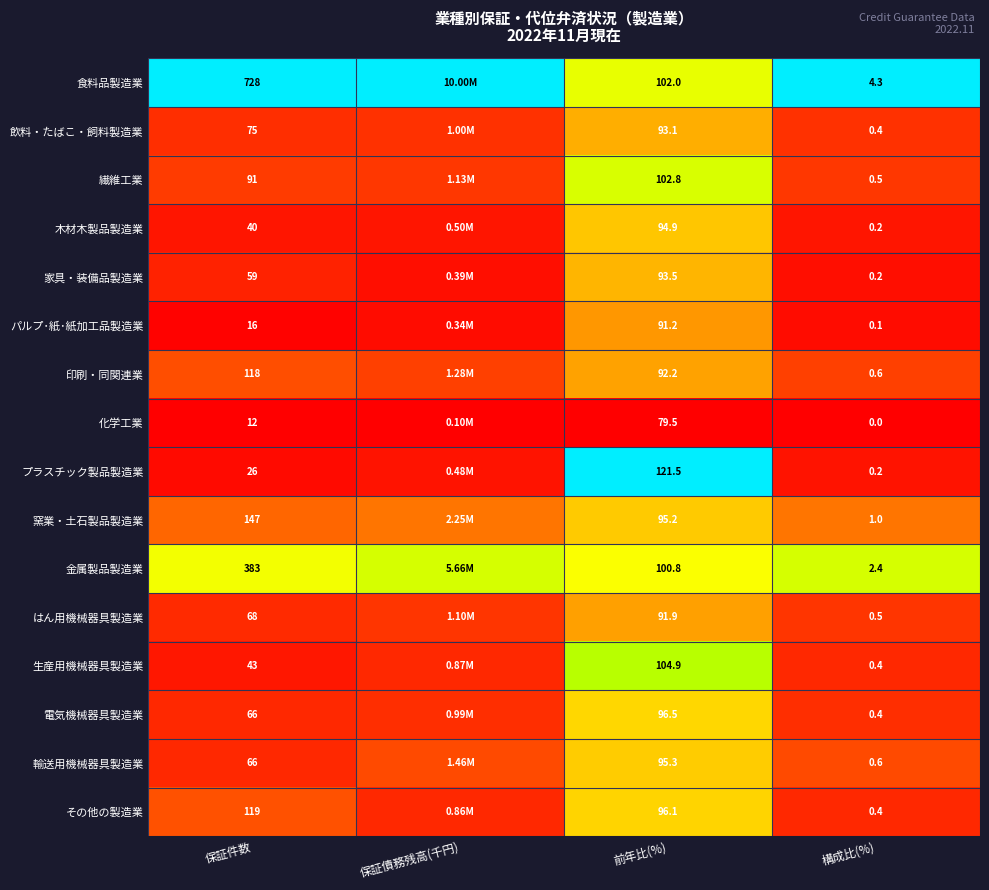

True or false: 木材木製品製造業 has a value of 0.0 at 保証件数.

False